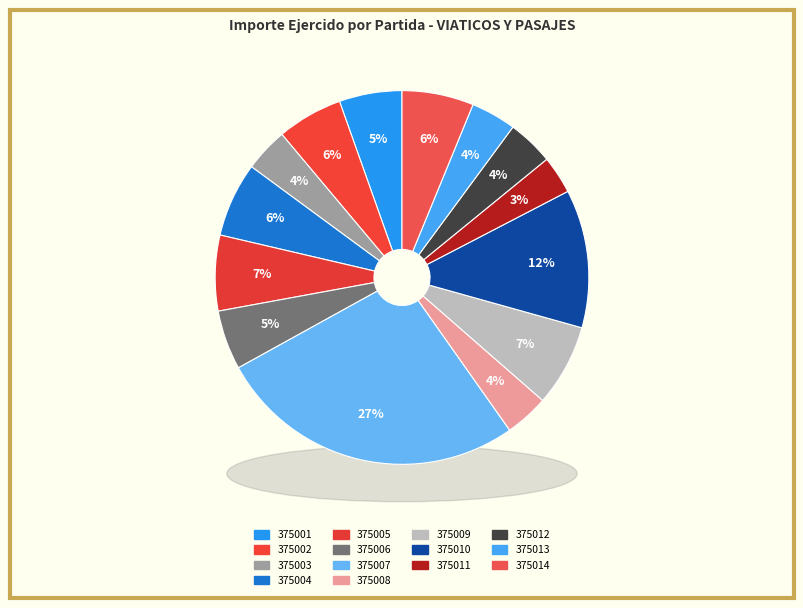

Is it true that 375003 VIATICOS Y PASAJES is 18% of the pie?

False